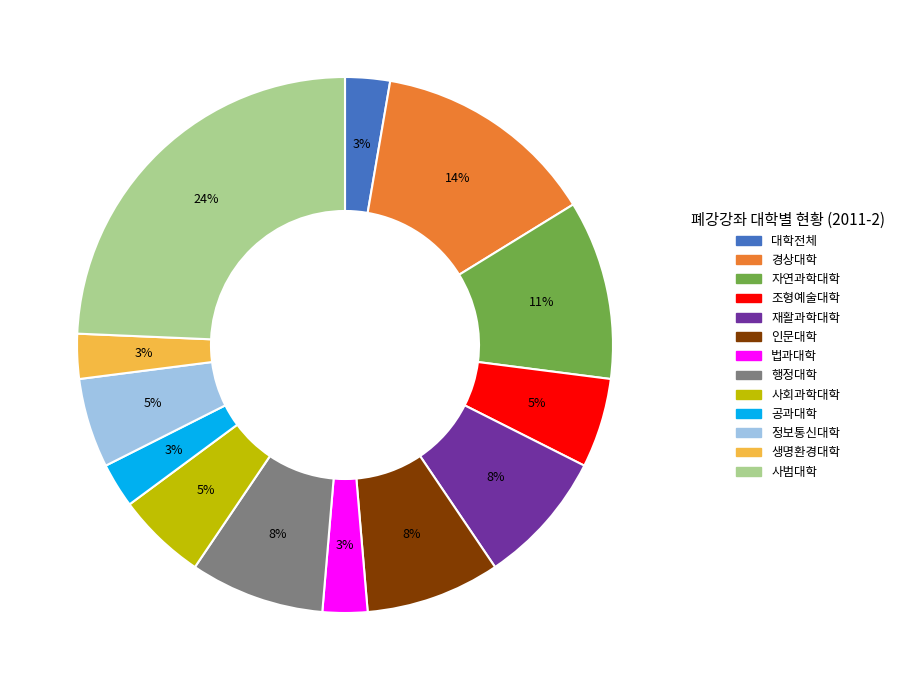

Between 경상대학 and 사회과학대학, which is larger?

경상대학